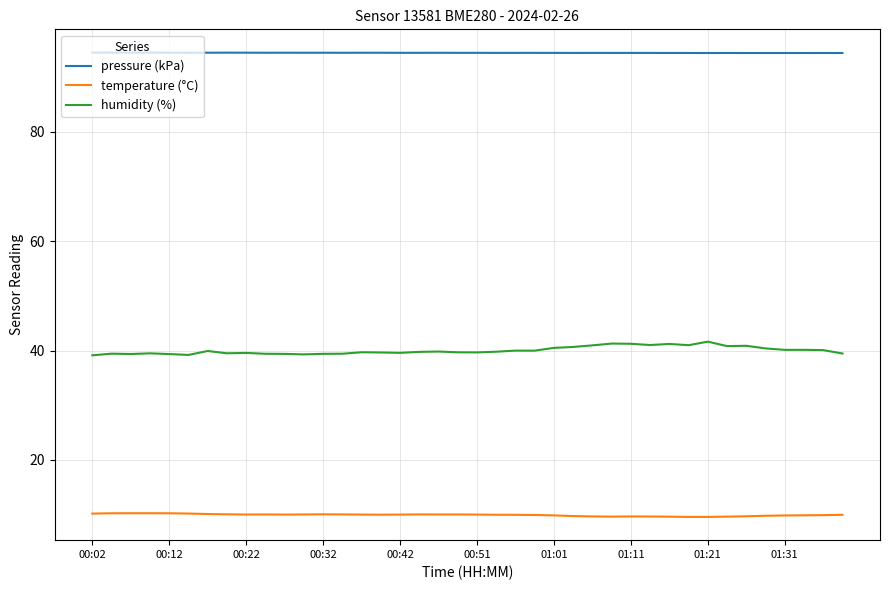

List the series in order of their peak value, lowest first.

temperature (°C), humidity (%), pressure (kPa)